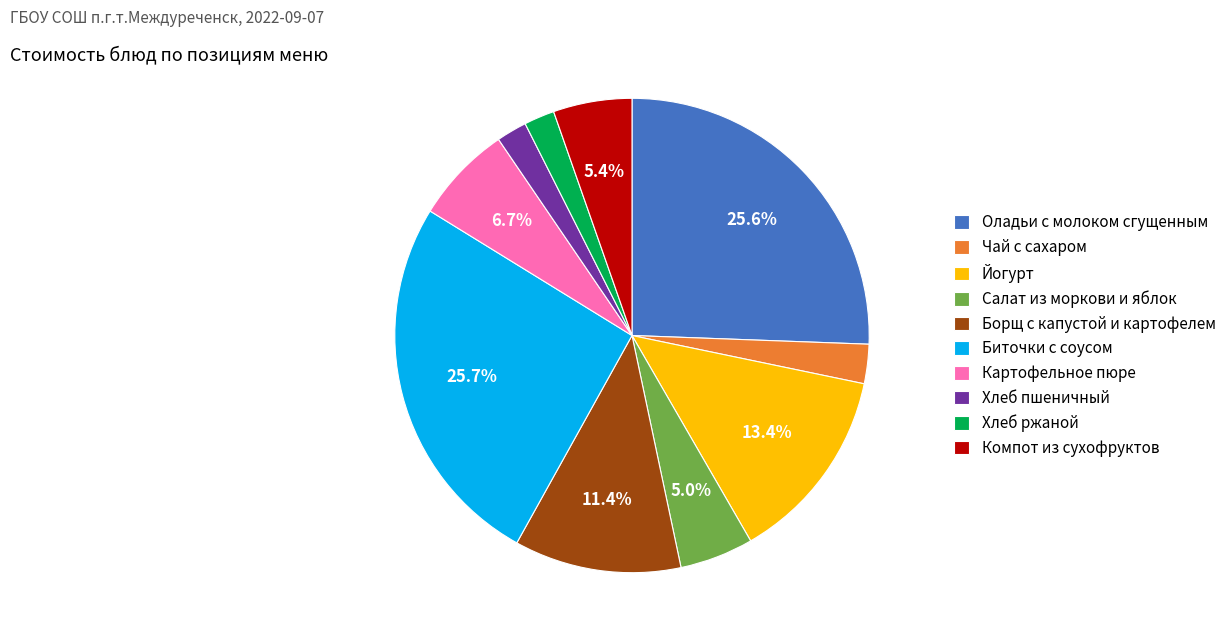

To the nearest percent, what is the difference between the largest and smallest slice percentages?

24%